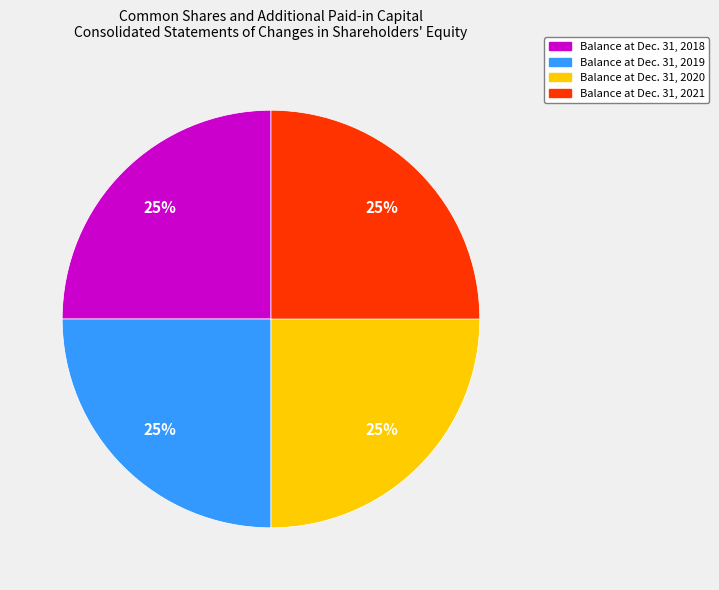

To the nearest percent, what is the combined percentage of Balance at Dec. 31, 2019 and Balance at Dec. 31, 2018?

50%